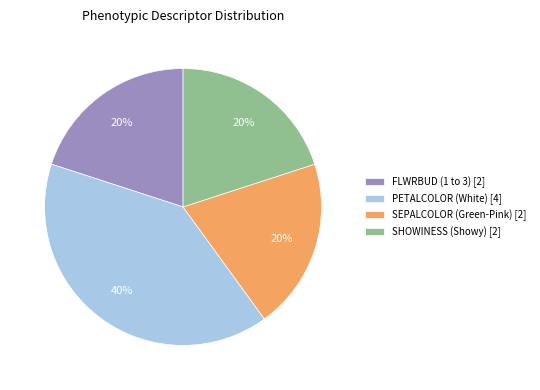

Which has a higher value, PETALCOLOR (White) [4] or FLWRBUD (1 to 3) [2]?

PETALCOLOR (White) [4]